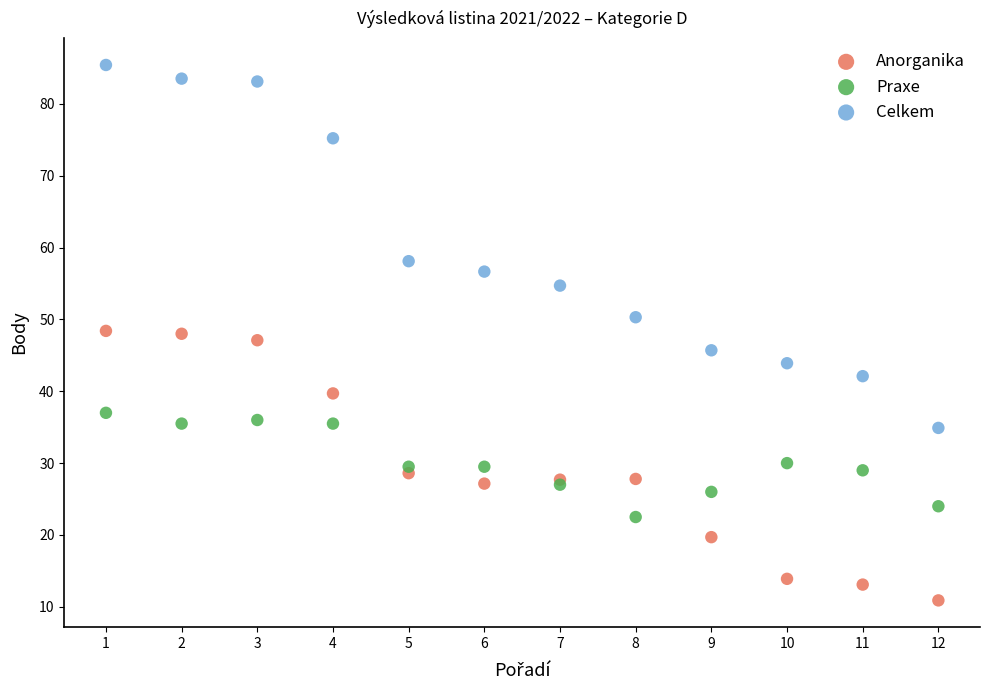

Which series contains the highest Y value?

Celkem